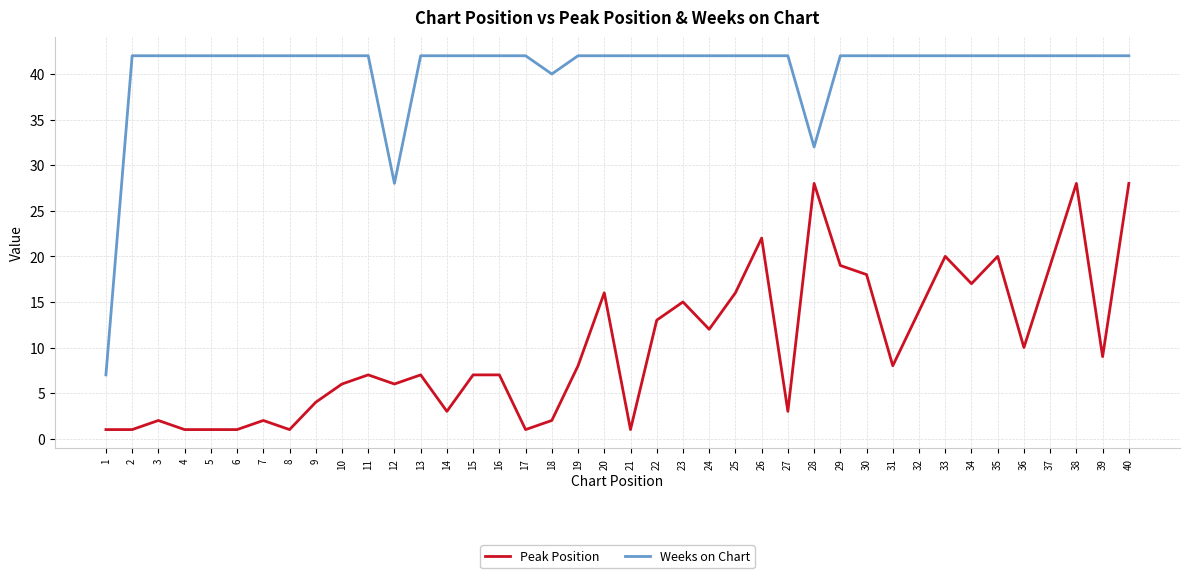

True or false: Weeks on Chart has a value of 16 at 40.

False